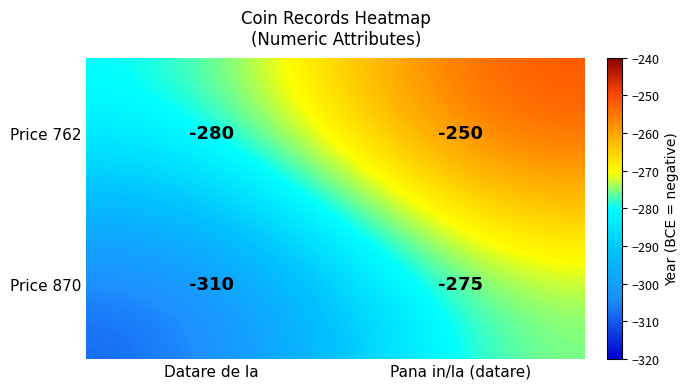

List the series in order of their peak value, lowest first.

Price 870, Price 762